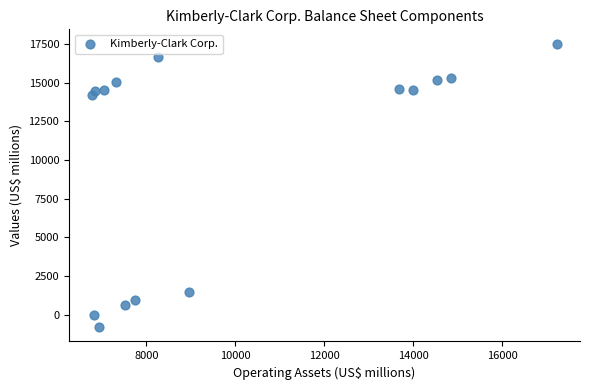

What Y value in the scatter plot is closest to 8352?

14208